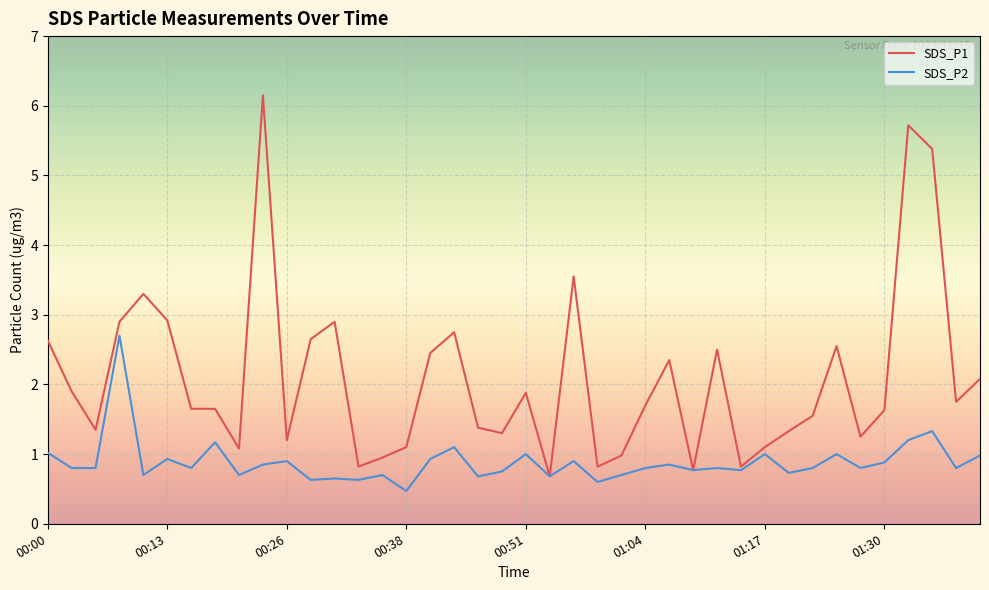

Which series has the widest spread of values?

SDS_P1